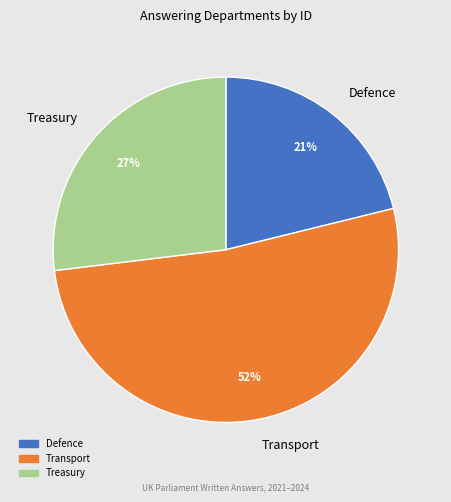

Is there any slice that represents more than half of the pie?

Yes